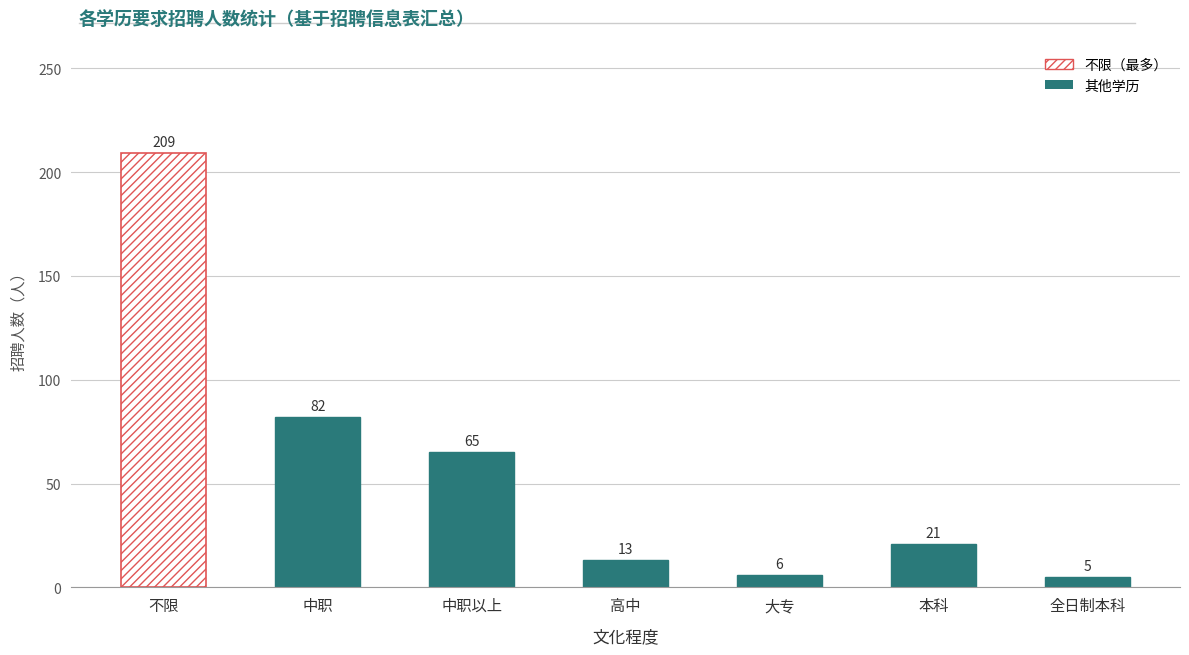

Rank the categories by value from highest to lowest.

不限, 中职, 中职以上, 本科, 高中, 大专, 全日制本科